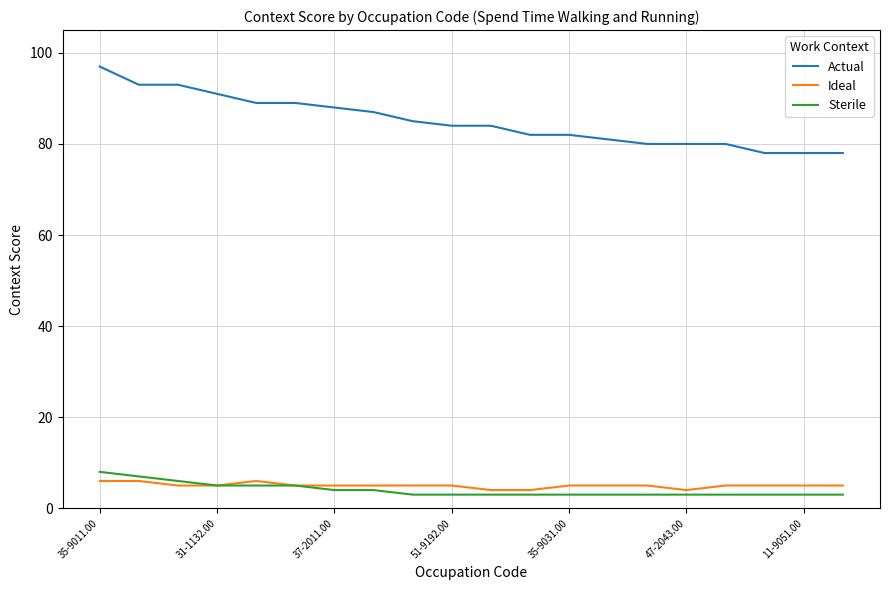

How many categories are shown in the chart?

20